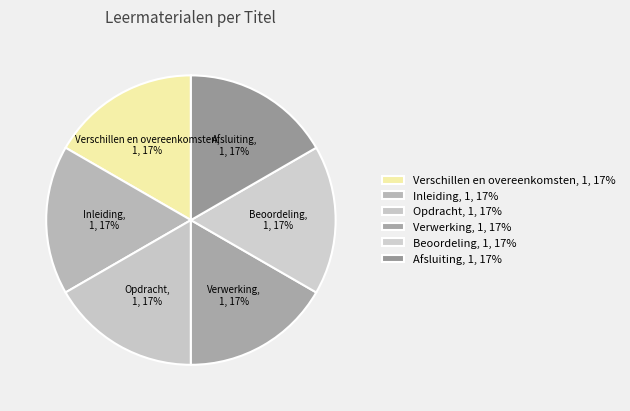

Approximately how many times larger is the value at Beoordeling compared to Opdracht?

1.0